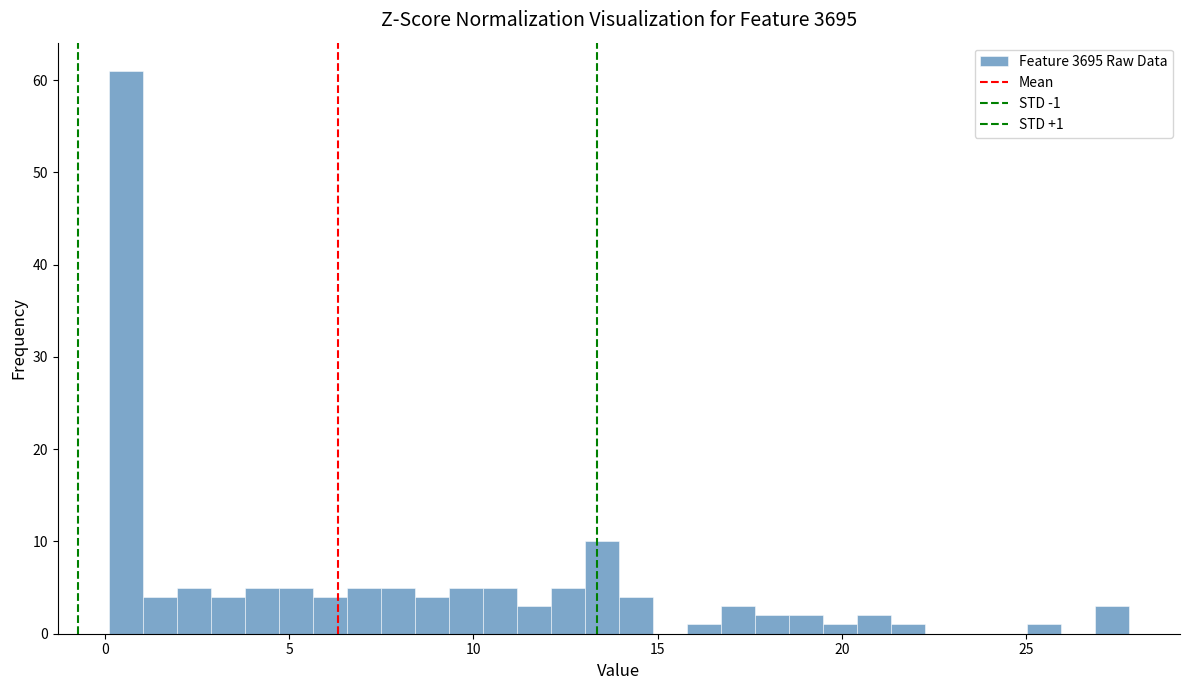

Around what value on the x-axis is the tallest bar? Give the approximate position of its centre, as read against the axis.

0.5